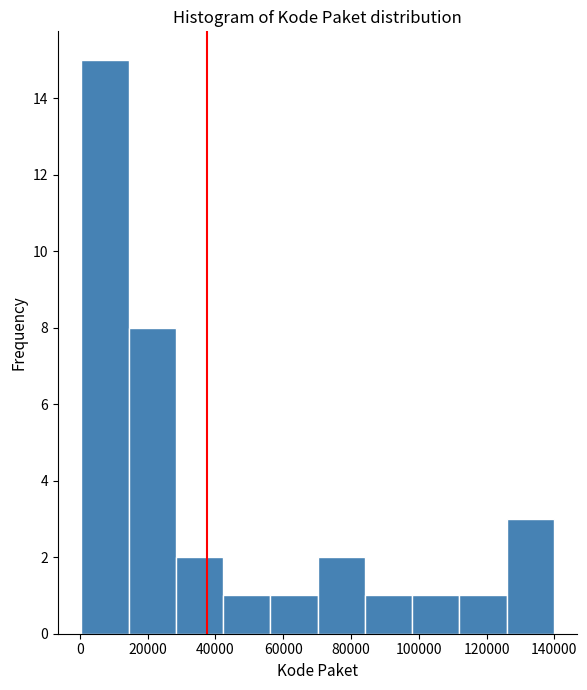

What is the height of the bar covering 56000 to 70000 on the x-axis? Neither the bar edges nor the heights are printed on the chart, so give them approximately, as read against the axes.

1